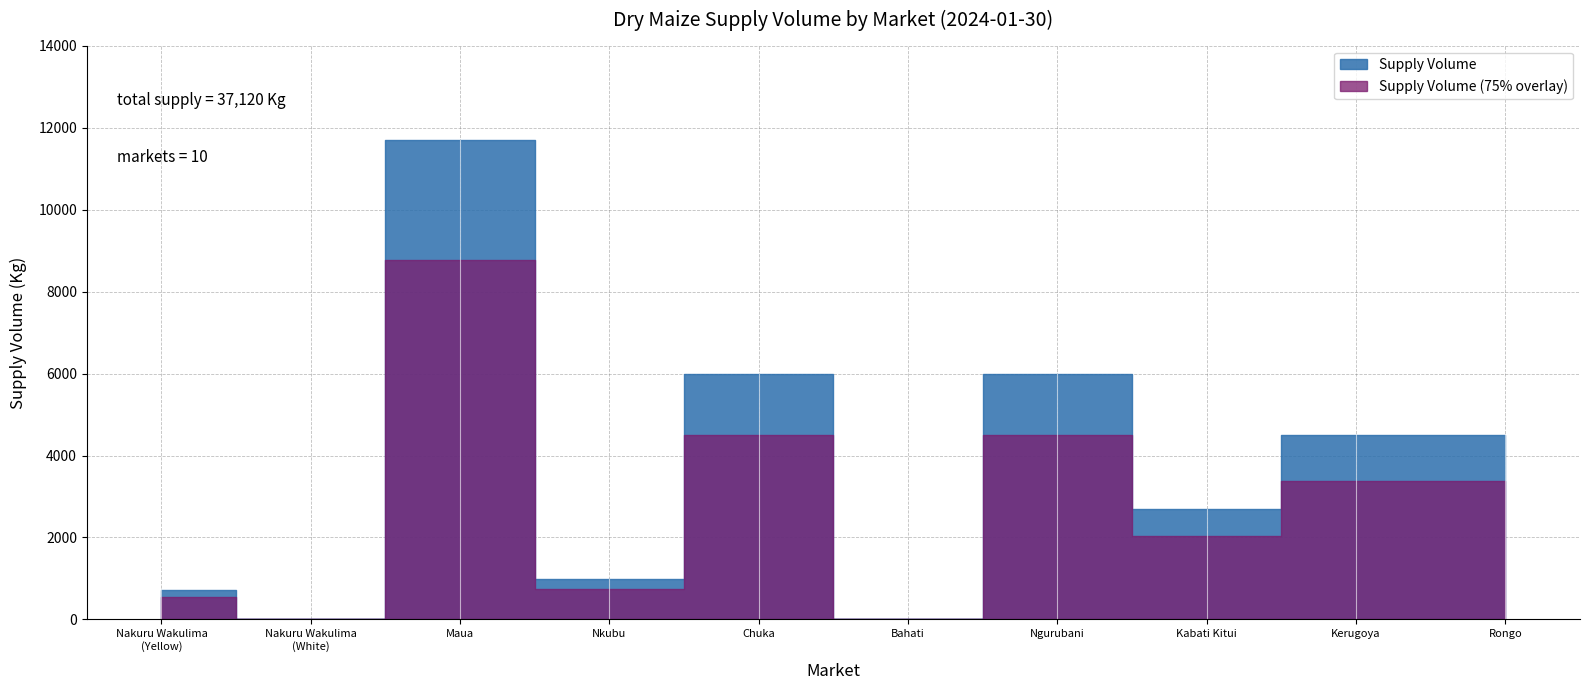

What is the difference between the maximum and minimum values?

11700